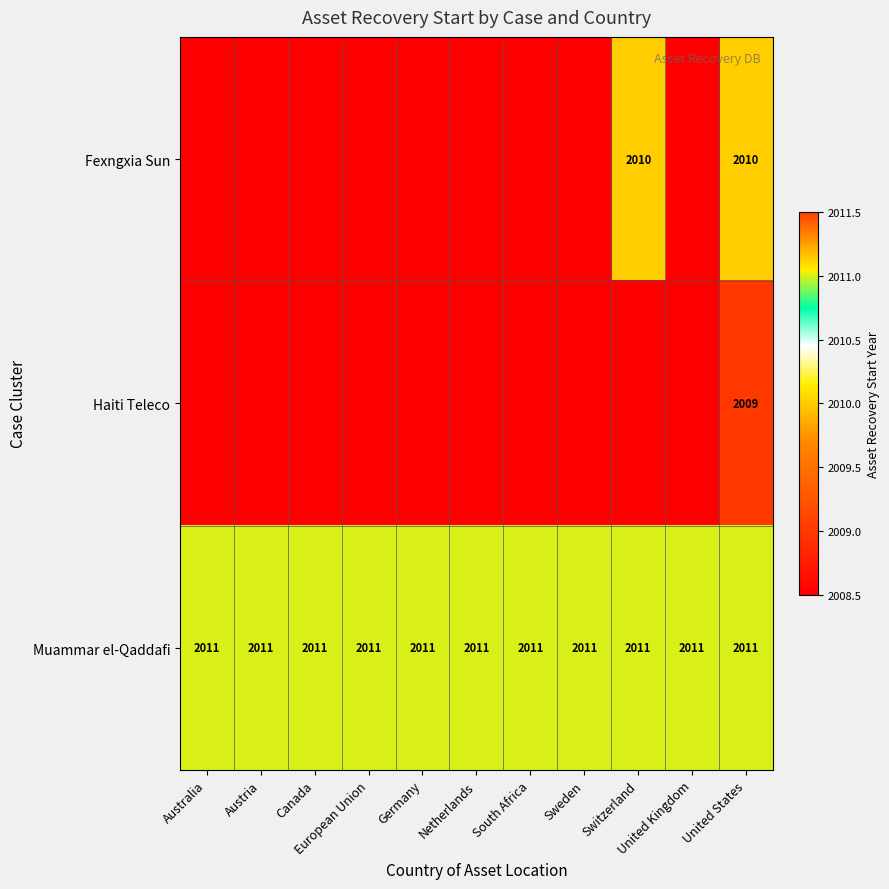

At how many categories does at least one series exceed 2009?

11